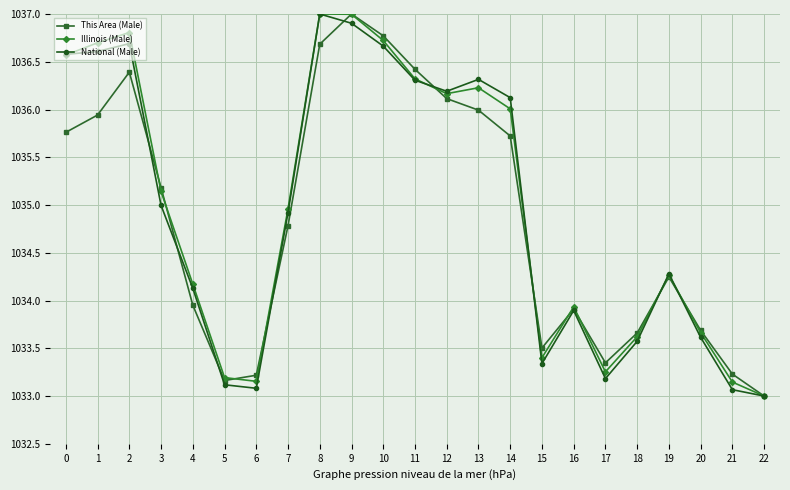

True or false: This Area (Male) has a value of 1724.8 at 20.

False